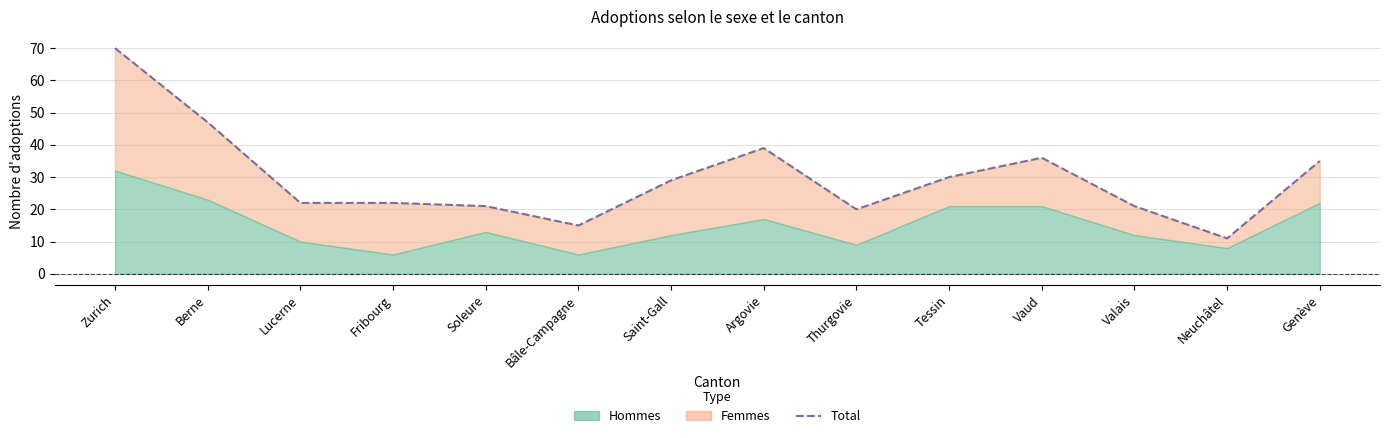

The chart shows a value of 20 at Thurgovie. True or false?

True